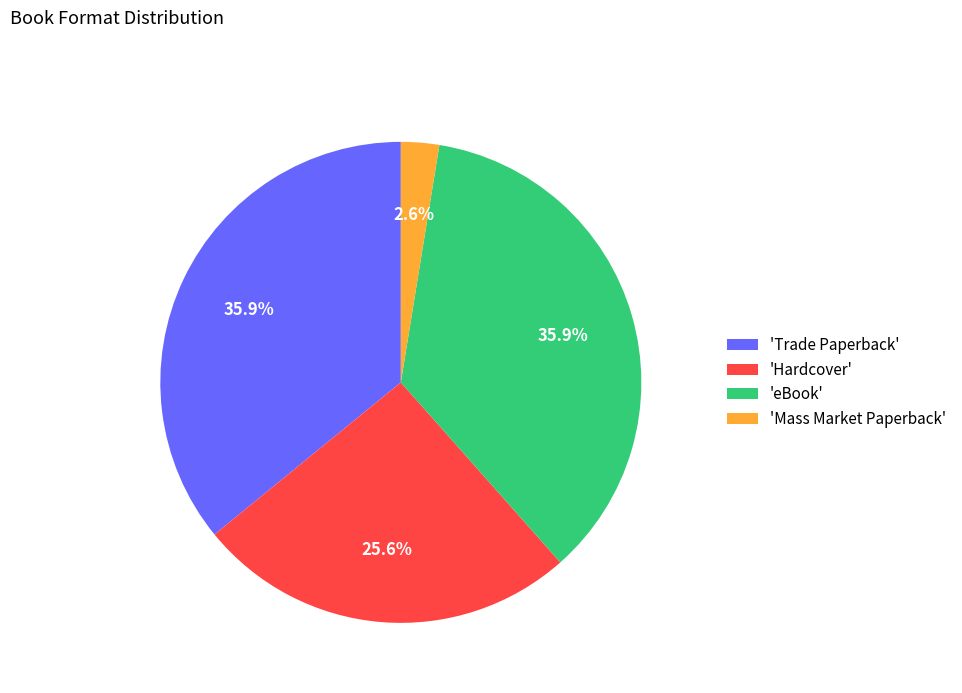

Is there a majority slice in this chart?

No